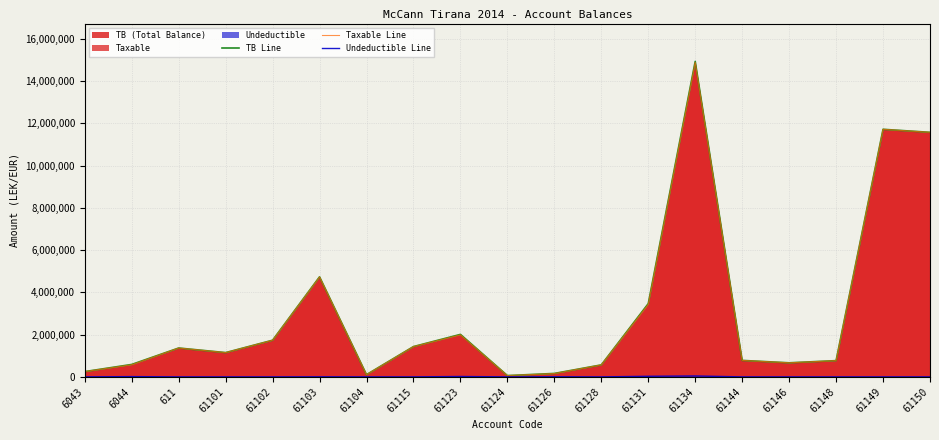

How many categories are shown in the chart?

19